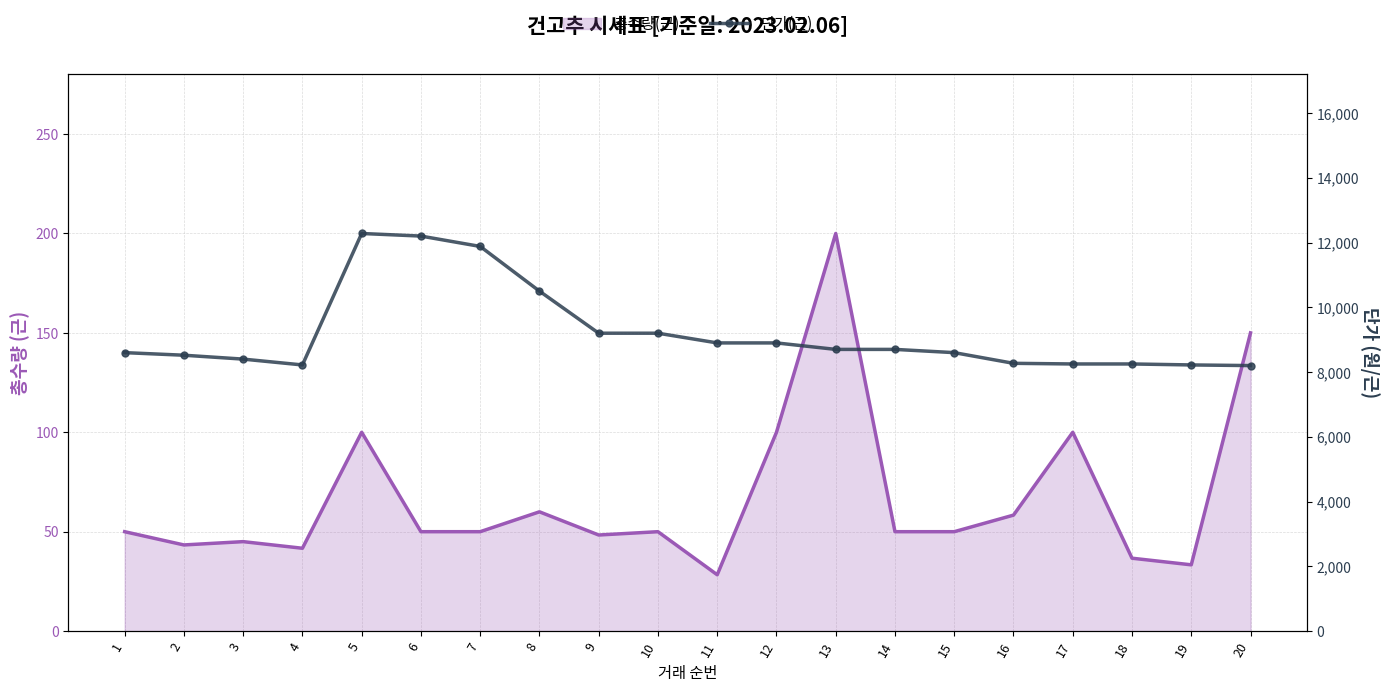

Reading left to right, extract all data points from this chart.

1=8600	2=8520	3=8400	4=8220	5=12280	6=12200	7=11880	8=10500	9=9200	10=9200	11=8900	12=8900	13=8700	14=8700	15=8600	16=8270	17=8250	18=8250	19=8220	20=8200